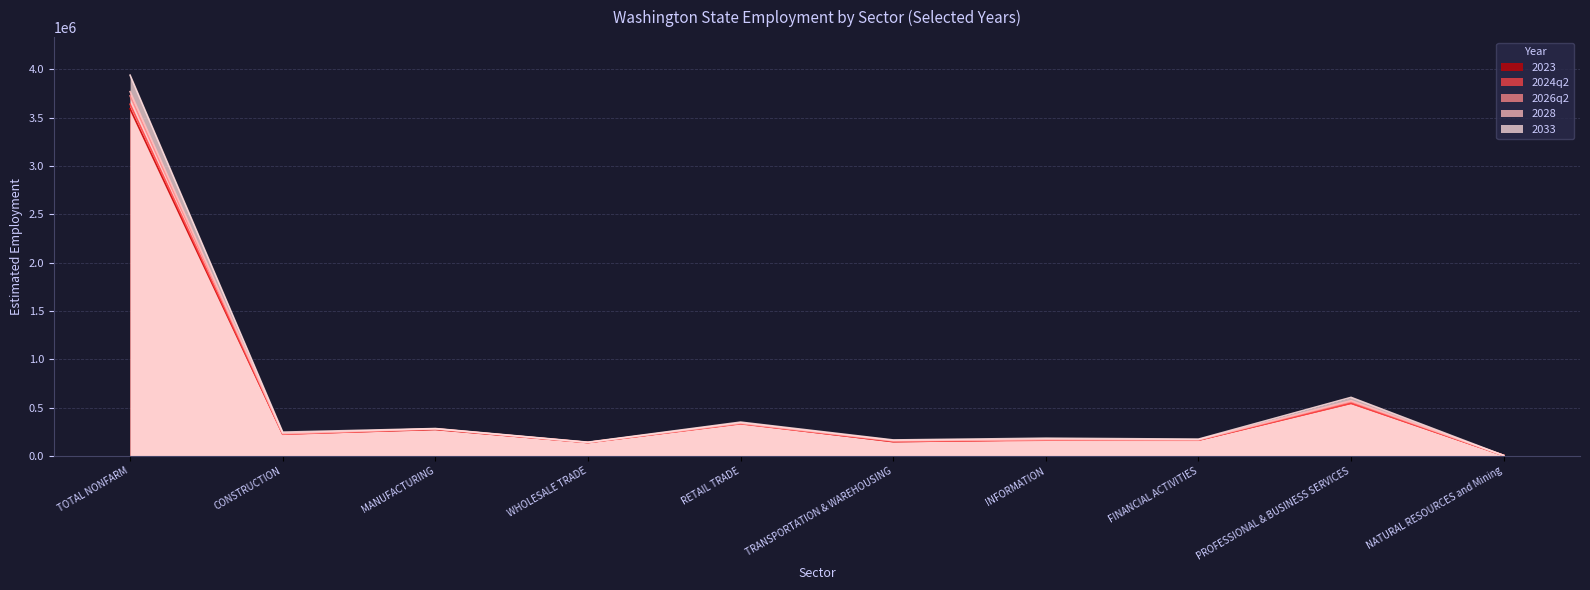

Rank the categories by 2028 value from highest to lowest.

TOTAL NONFARM, PROFESSIONAL & BUSINESS SERVICES, RETAIL TRADE, MANUFACTURING, CONSTRUCTION, INFORMATION, FINANCIAL ACTIVITIES, TRANSPORTATION & WAREHOUSING, WHOLESALE TRADE, NATURAL RESOURCES and Mining